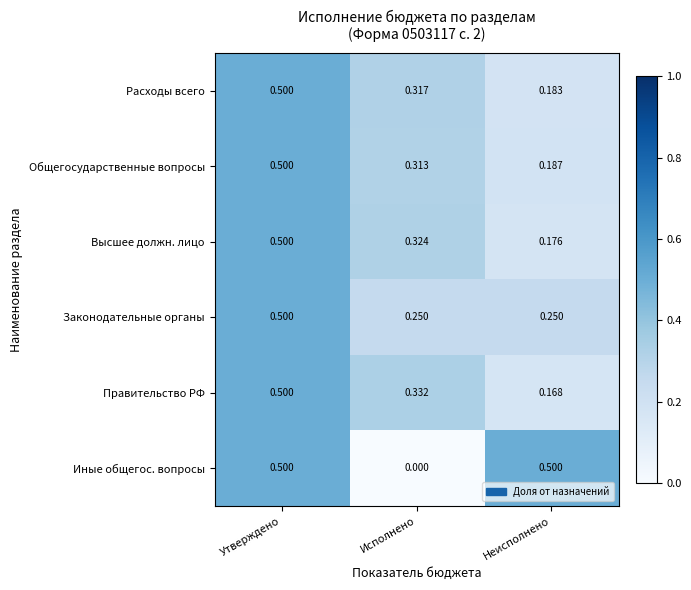

At how many categories does at least one series exceed 0?

3